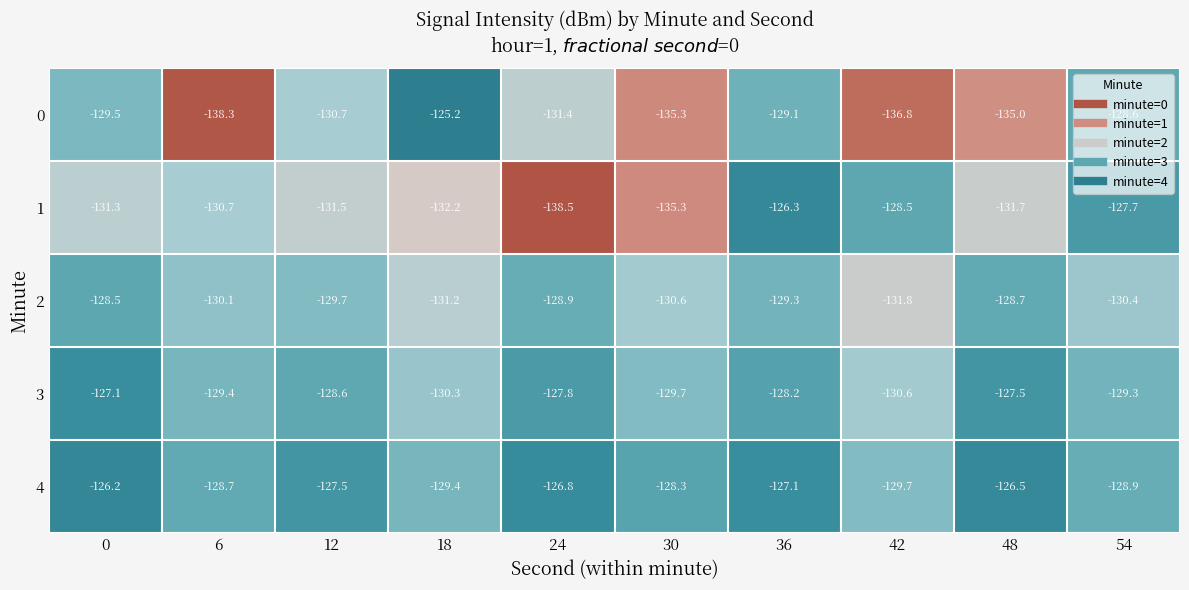

At which label does 2 reach its minimum?

42